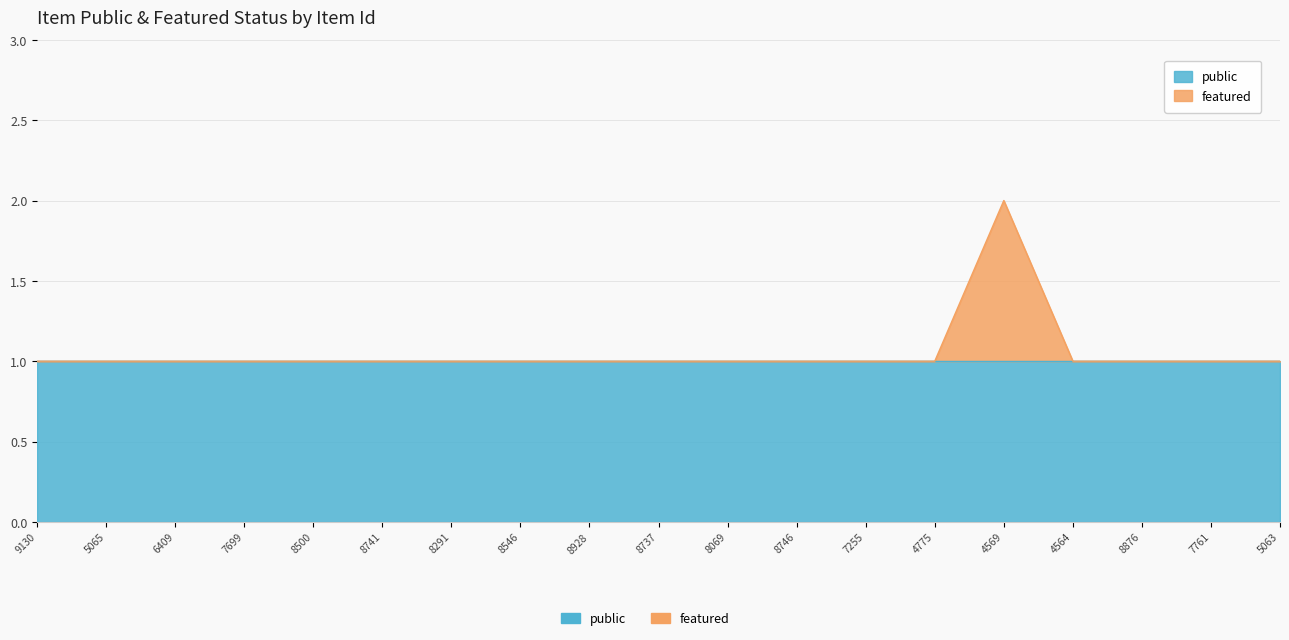

Reading left to right, transcribe all the data shown in this chart.

1	1	1	1	1	1	1	1	1	1	1	1	1	1	2	1	1	1	1